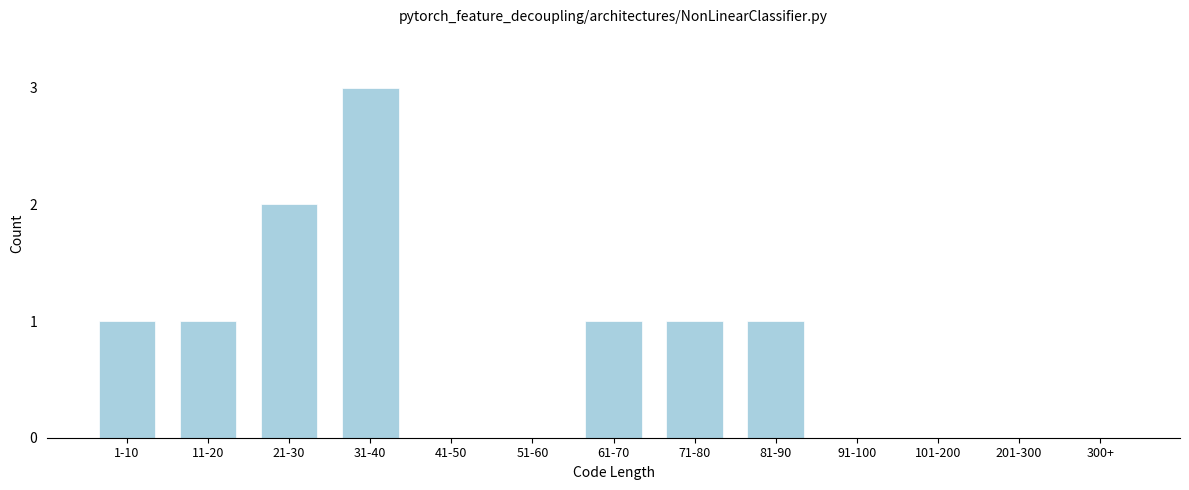

Reading right to left, extract all data points from this chart.

300+=0	201-300=0	101-200=0	91-100=0	81-90=1	71-80=1	61-70=1	51-60=0	41-50=0	31-40=3	21-30=2	11-20=1	1-10=1